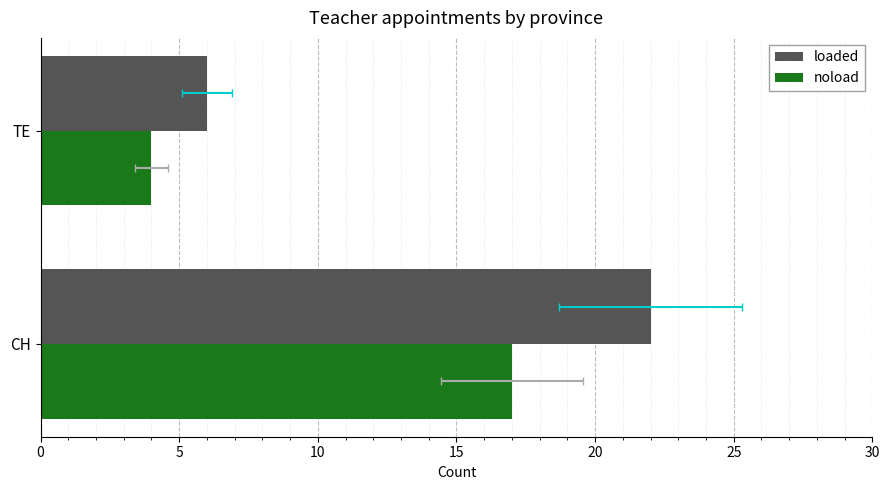

What is the sum of all noload values?

21